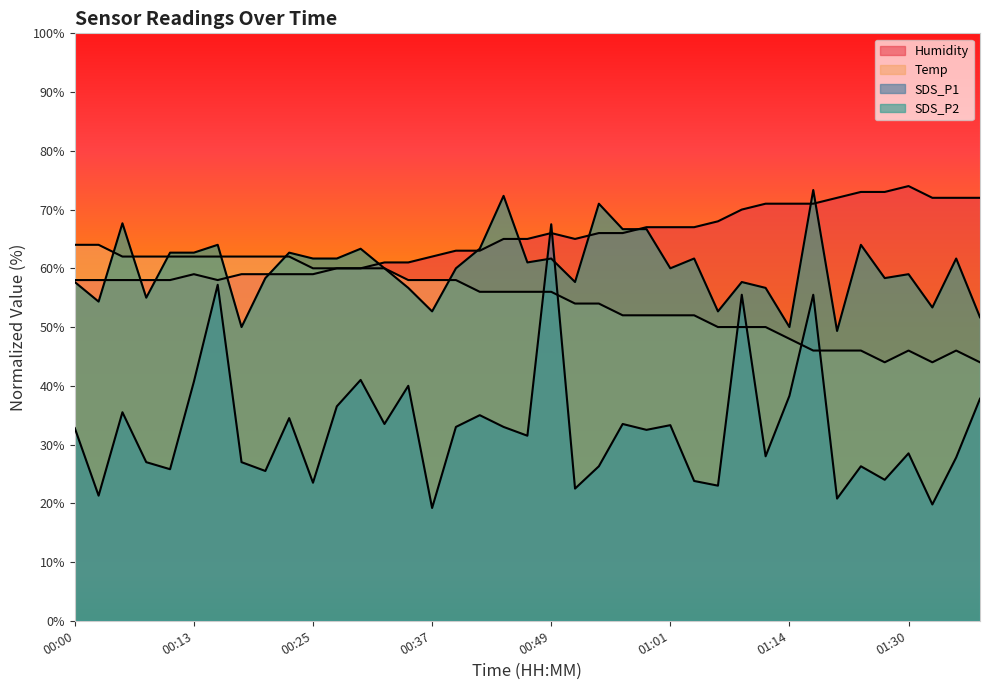

Rank the categories by Temp value from lowest to highest.

01:28, 01:33, 01:38, 01:20, 01:22, 01:25, 01:30, 01:35, 01:14, 01:07, 01:09, 01:12, 00:56, 00:59, 01:01, 01:04, 00:51, 00:54, 00:42, 00:44, 00:47, 00:49, 00:34, 00:37, 00:39, 00:25, 00:27, 00:30, 00:32, 00:05, 00:08, 00:10, 00:13, 00:15, 00:17, 00:20, 00:22, 00:00, 00:03